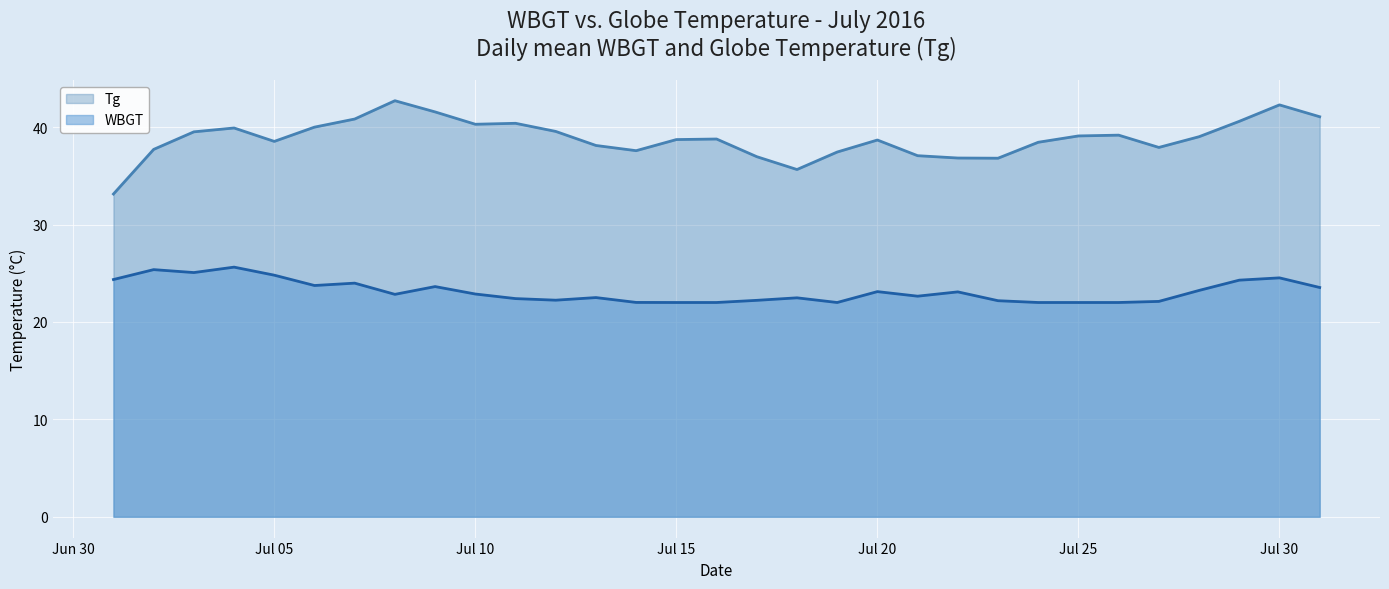

Which series has the largest total across all categories?

Tg